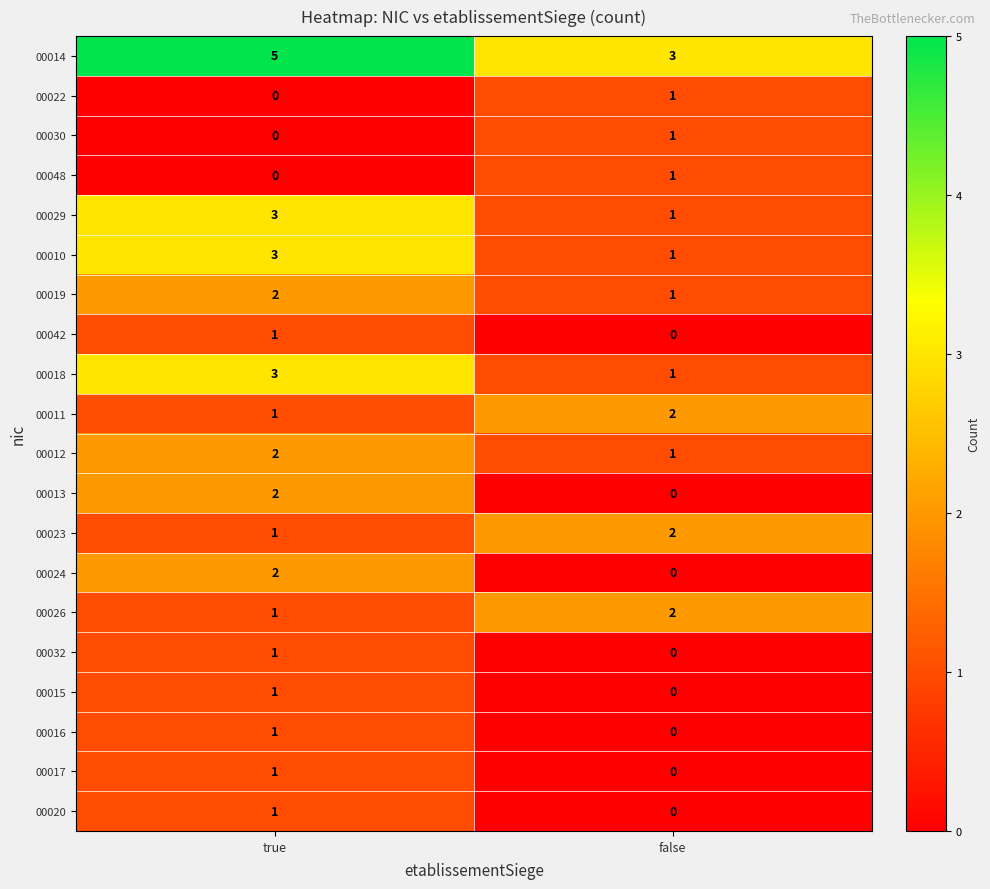

Which label corresponds to the largest value in the chart?

true